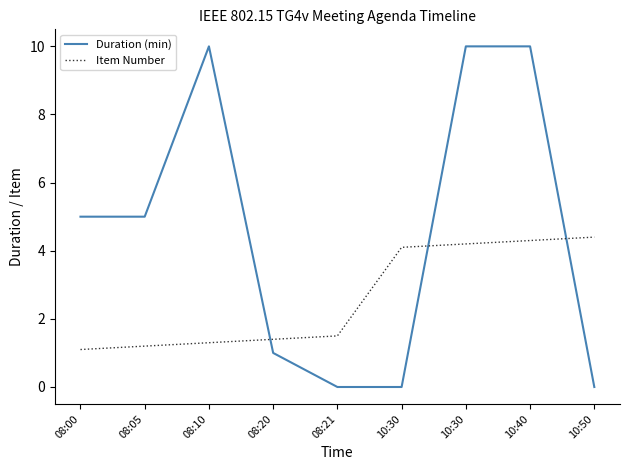

What is the value of the Duration (min) point at the 3rd from the left?

10.0